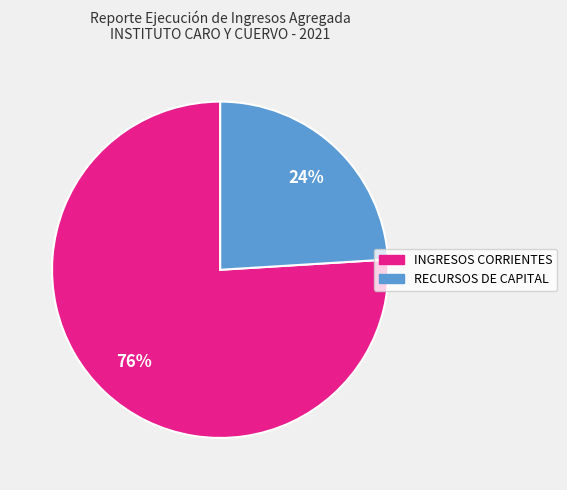

Combined, do RECURSOS DE CAPITAL and INGRESOS CORRIENTES account for over 50%?

Yes